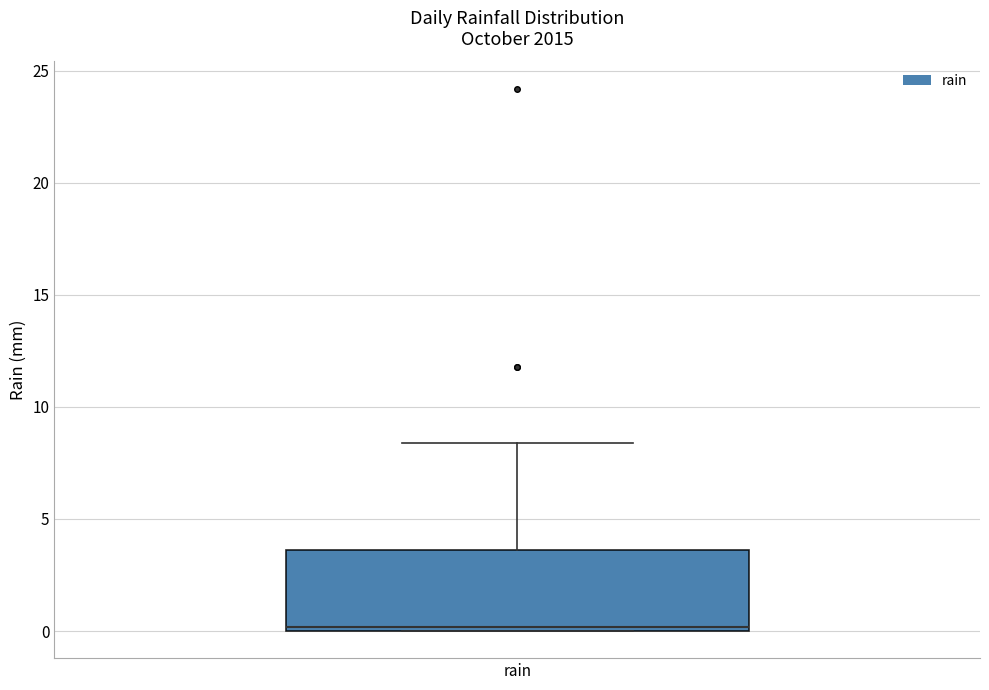

Read this box plot against the y-axis: the position of the median line, the range covered by the box, and the ends of both whiskers. The values are not printed on the chart, so give them approximately, as read against the axis.

median 0.0 (just above the box's lower edge), box 0.0 to 3.5, whiskers 0.0 to 8.5